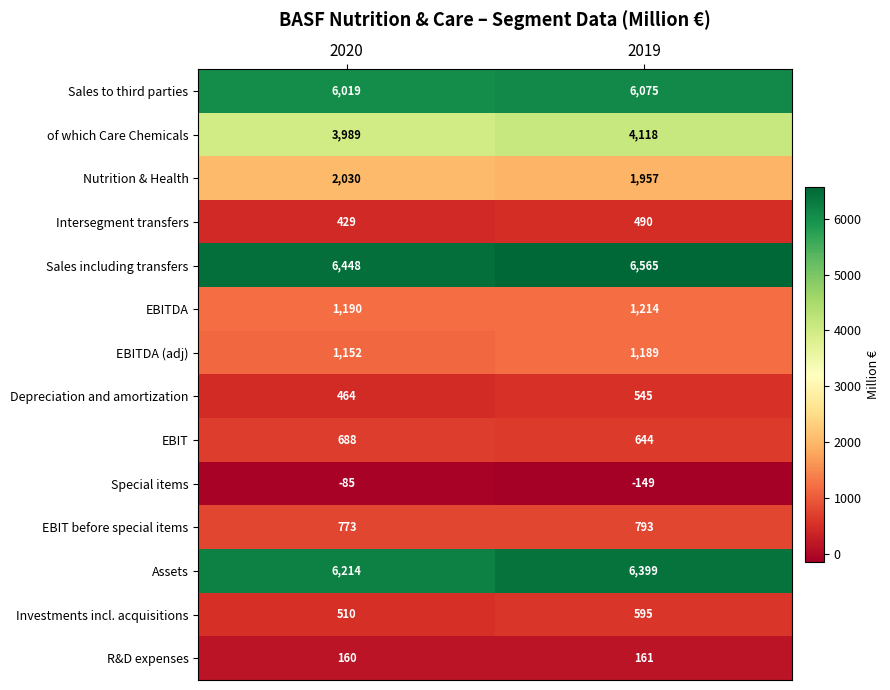

At which category does the chart reach its minimum across all series?

2019